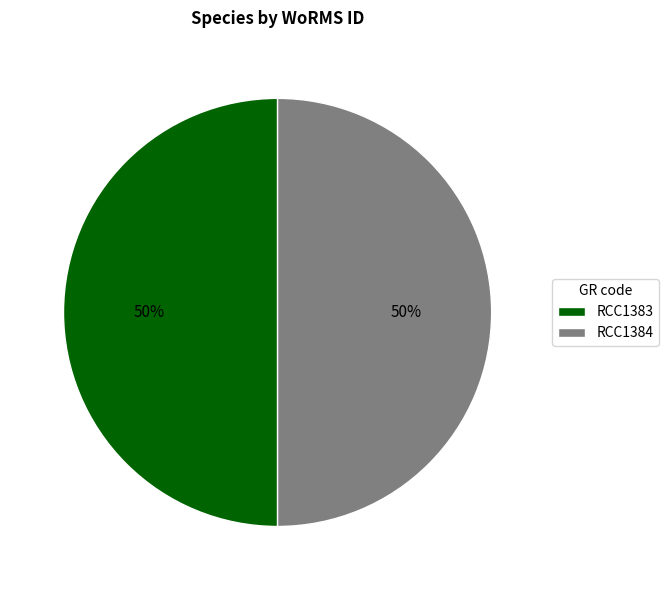

To the nearest percent, what percentage of the pie is RCC1384?

50%